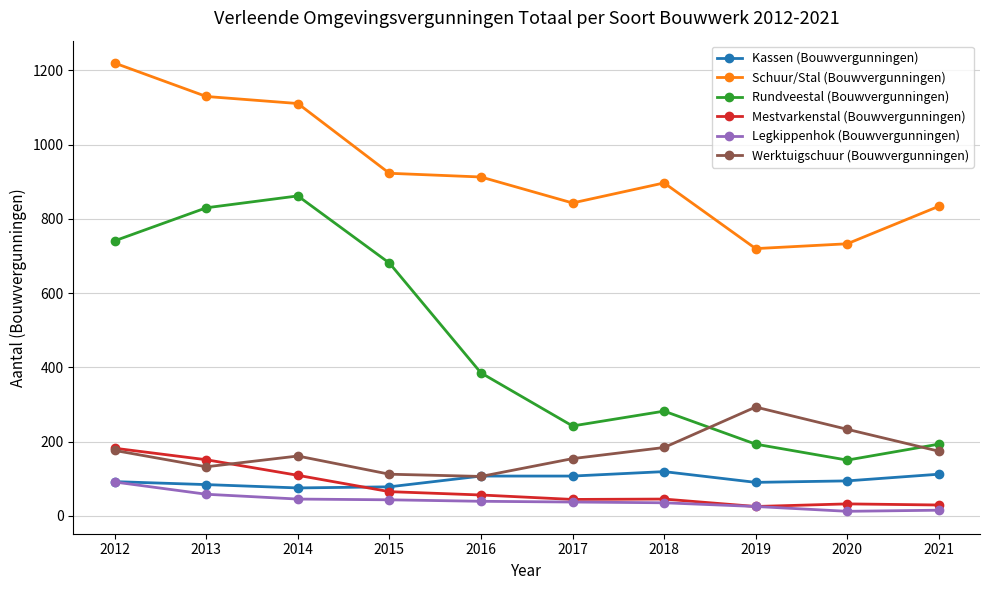

Is the value of Rundveestal (Bouwvergunningen) at 2021 greater than the value of Schuur/Stal (Bouwvergunningen) at 2018?

No